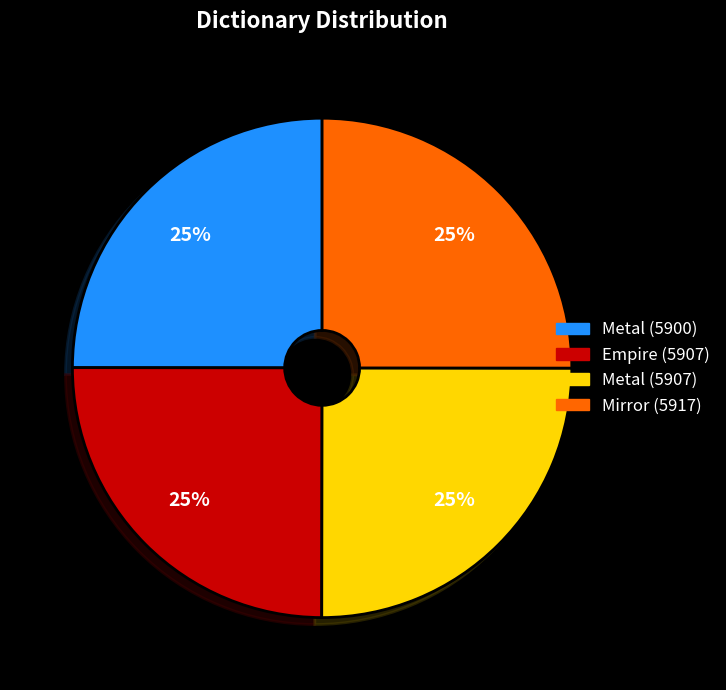

To the nearest percent, what is the combined percentage of Empire (5907) and Metal (5900)?

50%